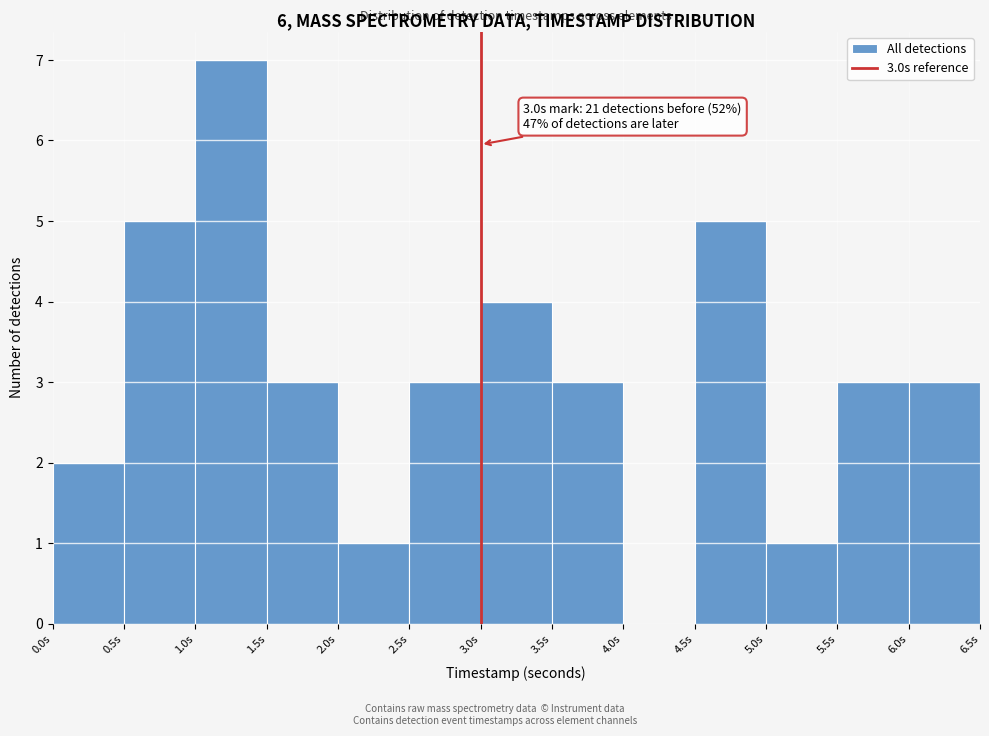

Which range on the x-axis has the tallest bar?

1.0 to 1.5